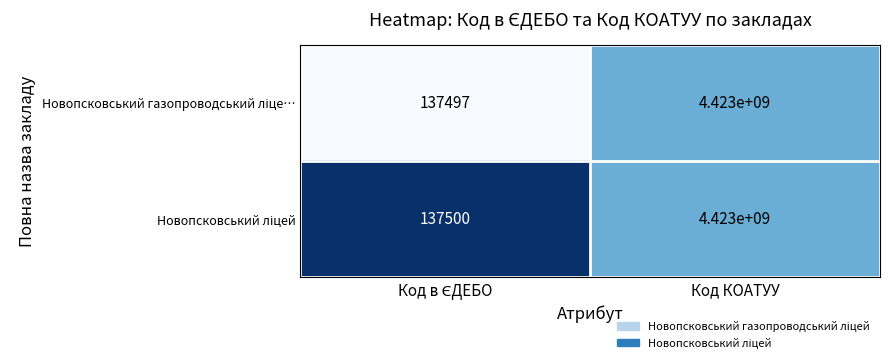

Which label corresponds to the largest value in the chart?

Код КОАТУУ